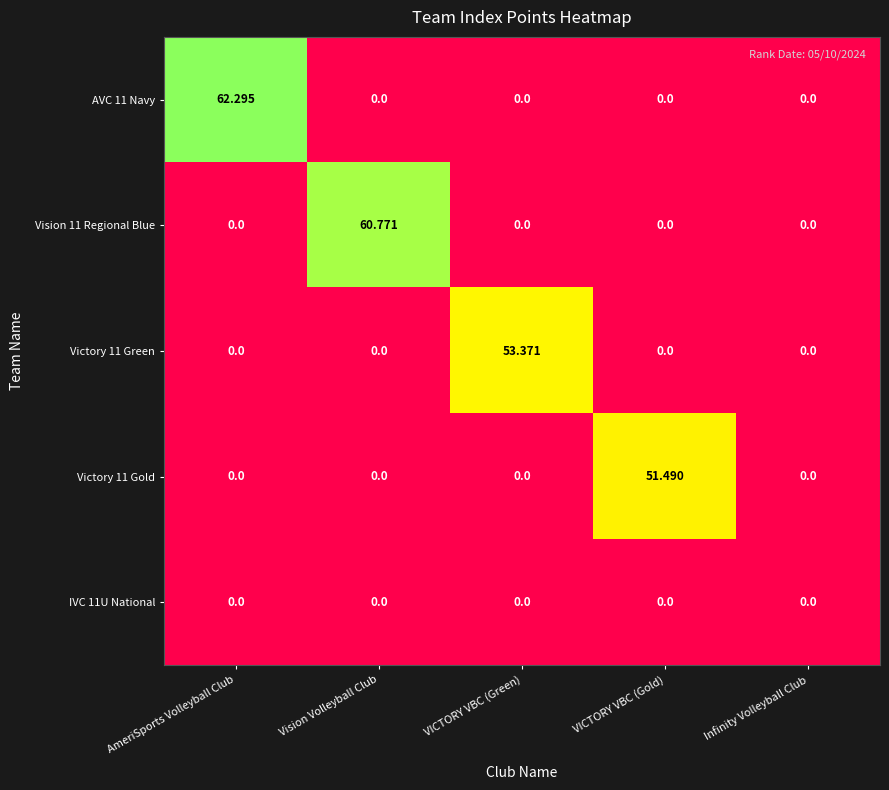

What is the difference between the highest and lowest values at VICTORY VBC (Green)?

53.4